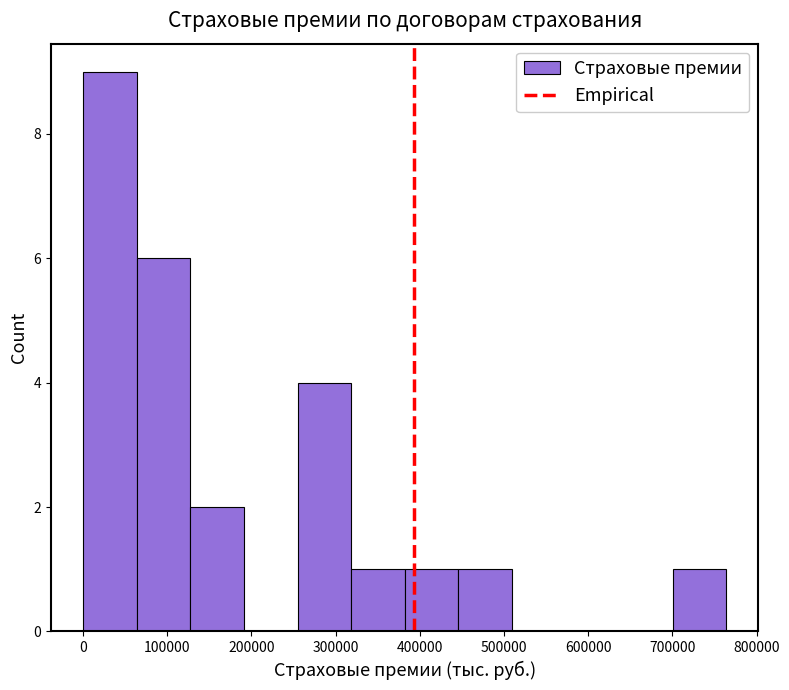

Which range on the x-axis has the tallest bar?

0 to 60000